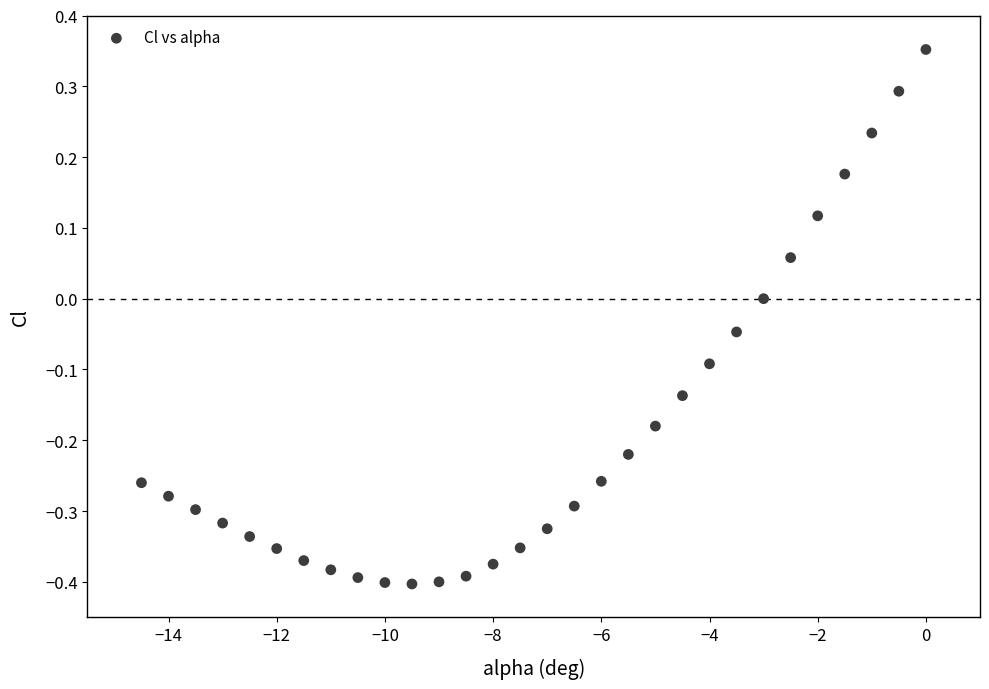

What is the range of Y values (max minus min)?

0.8